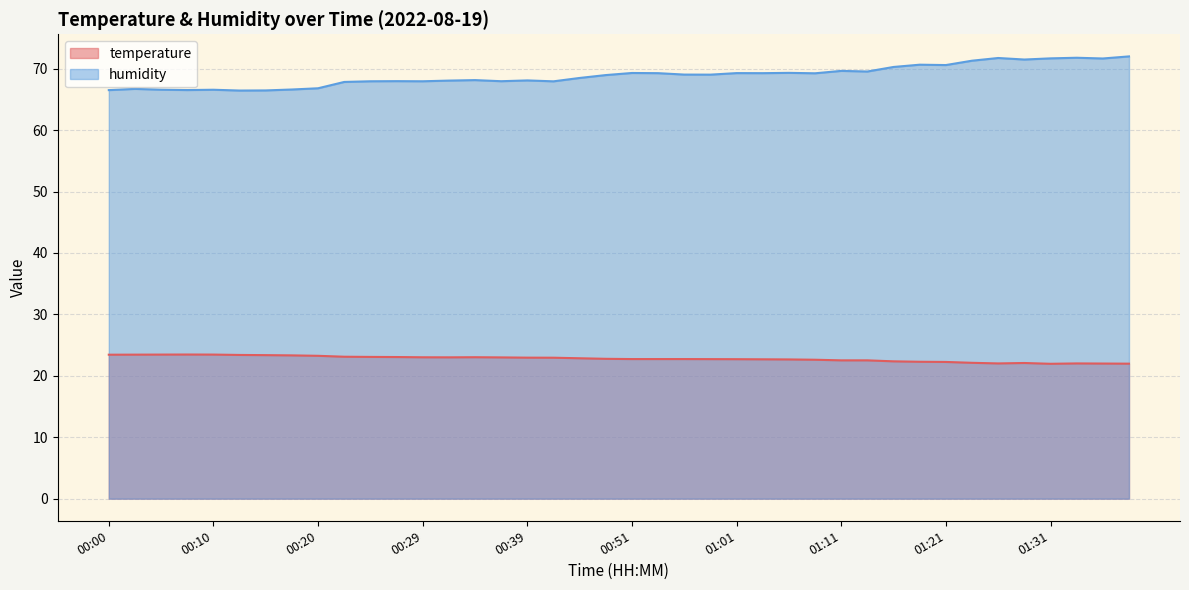

Is it true that temperature equals 33.7 at 01:26?

False